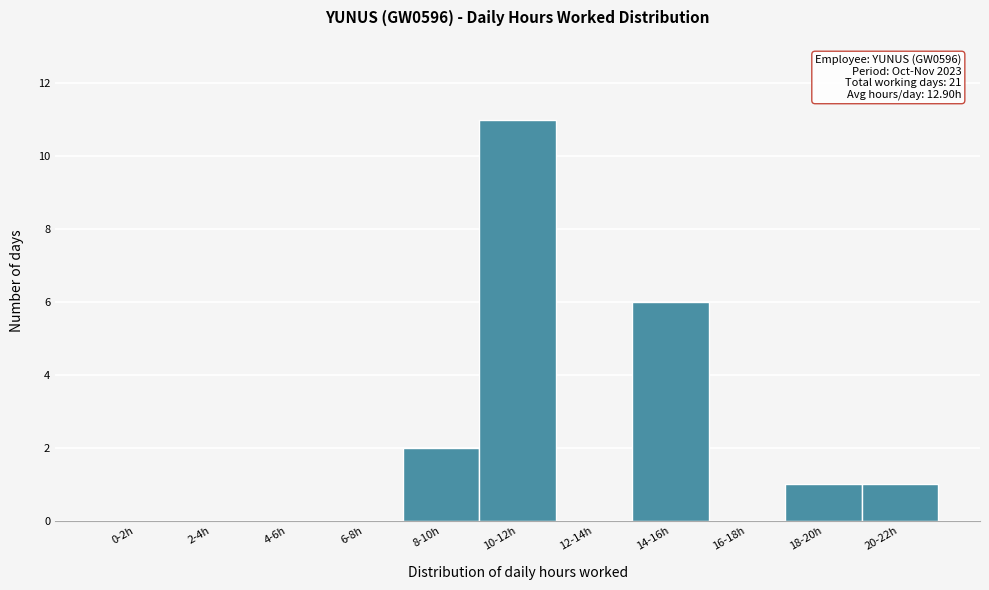

Reading left to right, list all the values displayed in this chart.

0-2h=0	2-4h=0	4-6h=0	6-8h=0	8-10h=2	10-12h=11	12-14h=0	14-16h=6	16-18h=0	18-20h=1	20-22h=1